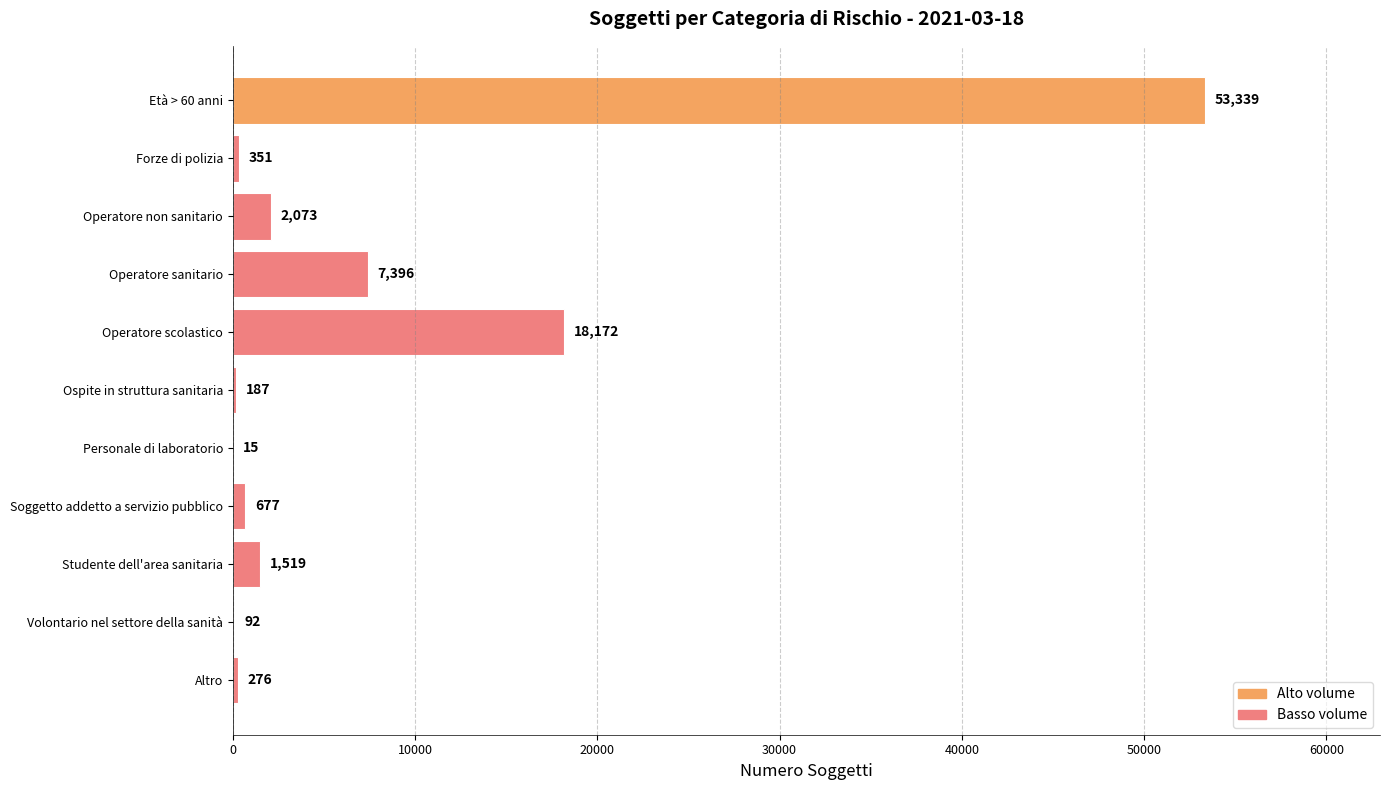

Where is the data nearest to the value 26677?

Operatore scolastico